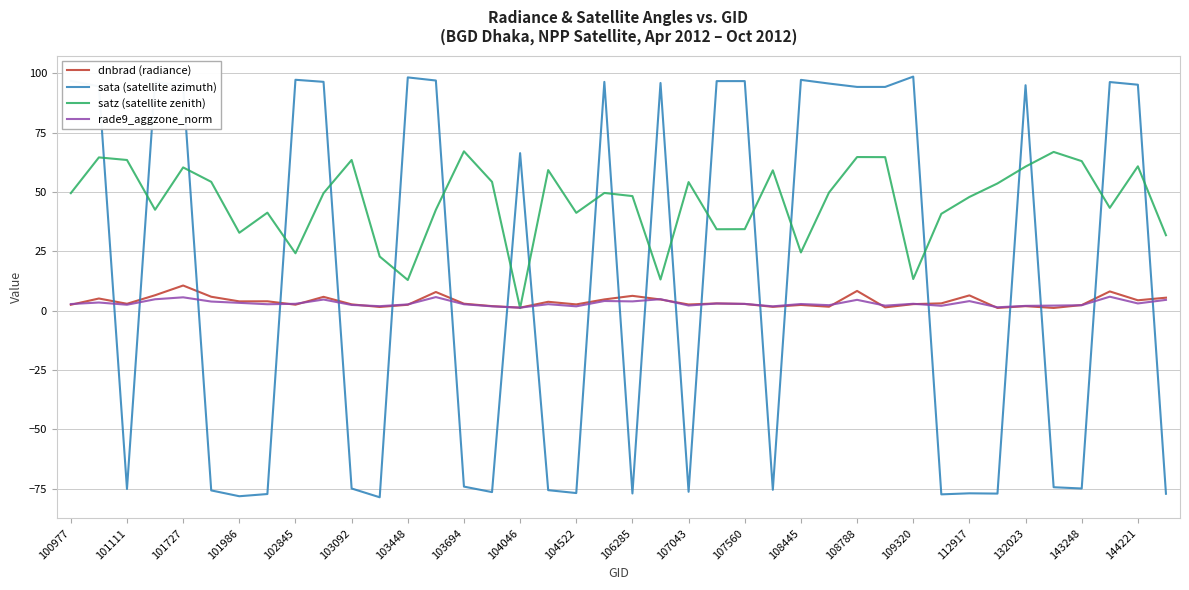

What is the difference between the second highest and minimum values in the sata (satellite azimuth) series?

176.9